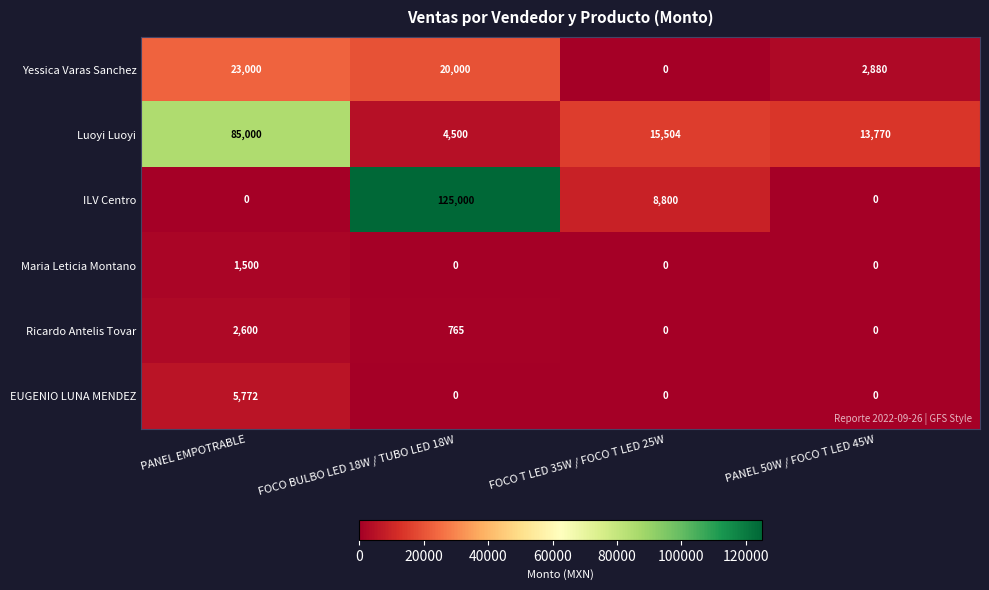

Which series has the largest range (max minus min)?

ILV Centro